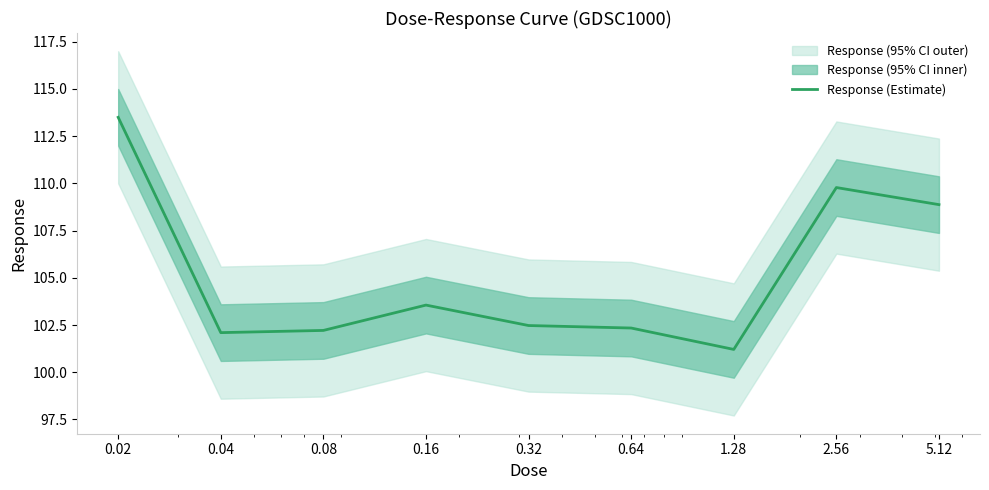

What is the maximum value shown in the chart?

113.5